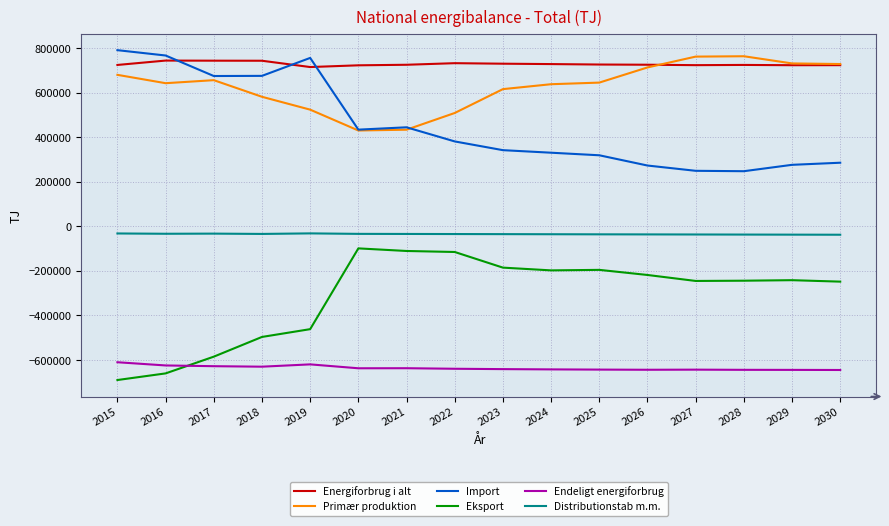

Does the chart display data point markers on the line(s)?

No